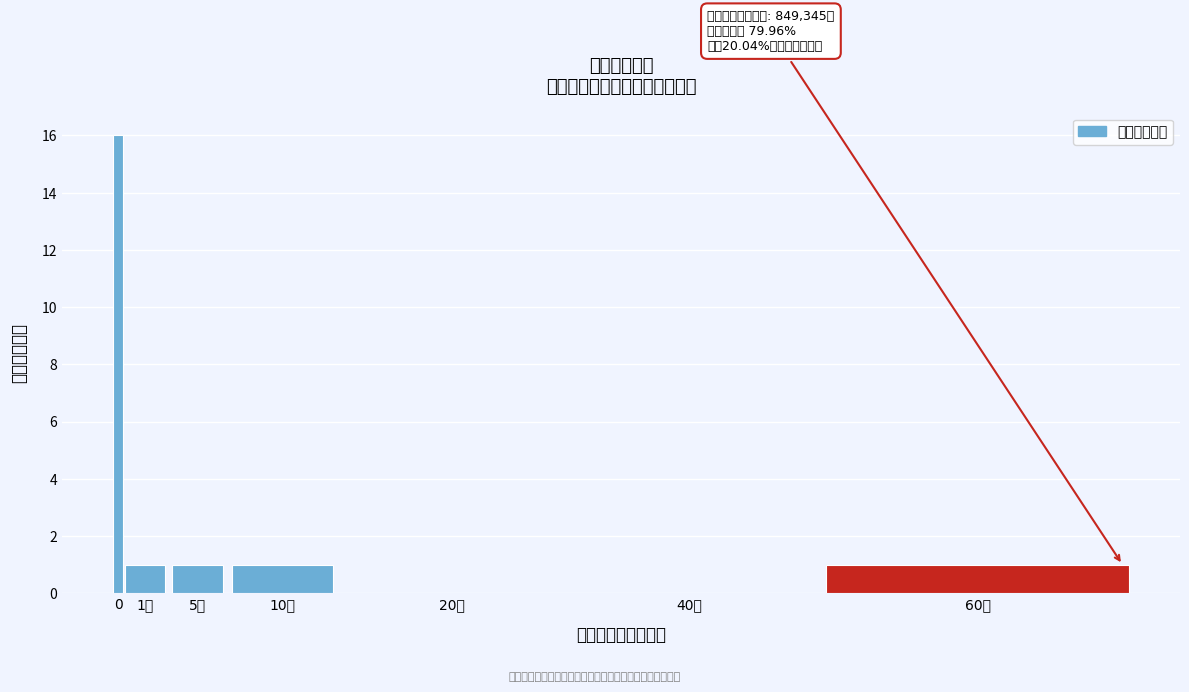

Reading left to right, list all the values displayed in this chart.

0=16	1万=1	5万=1	10万=1	20万=0	40万=0	60万=1